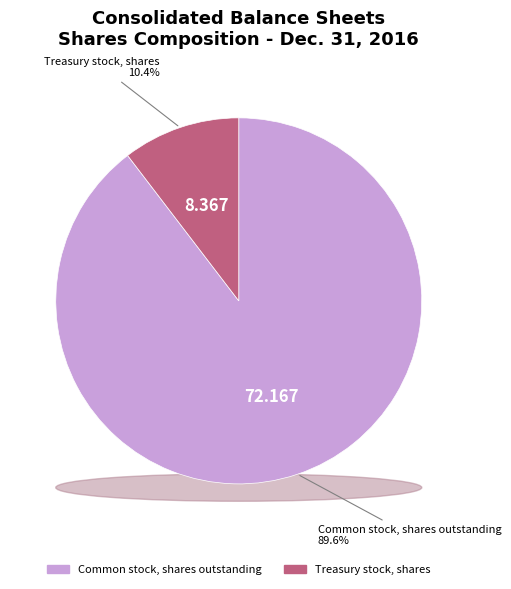

What is the smallest slice in the pie chart?

Treasury stock, shares